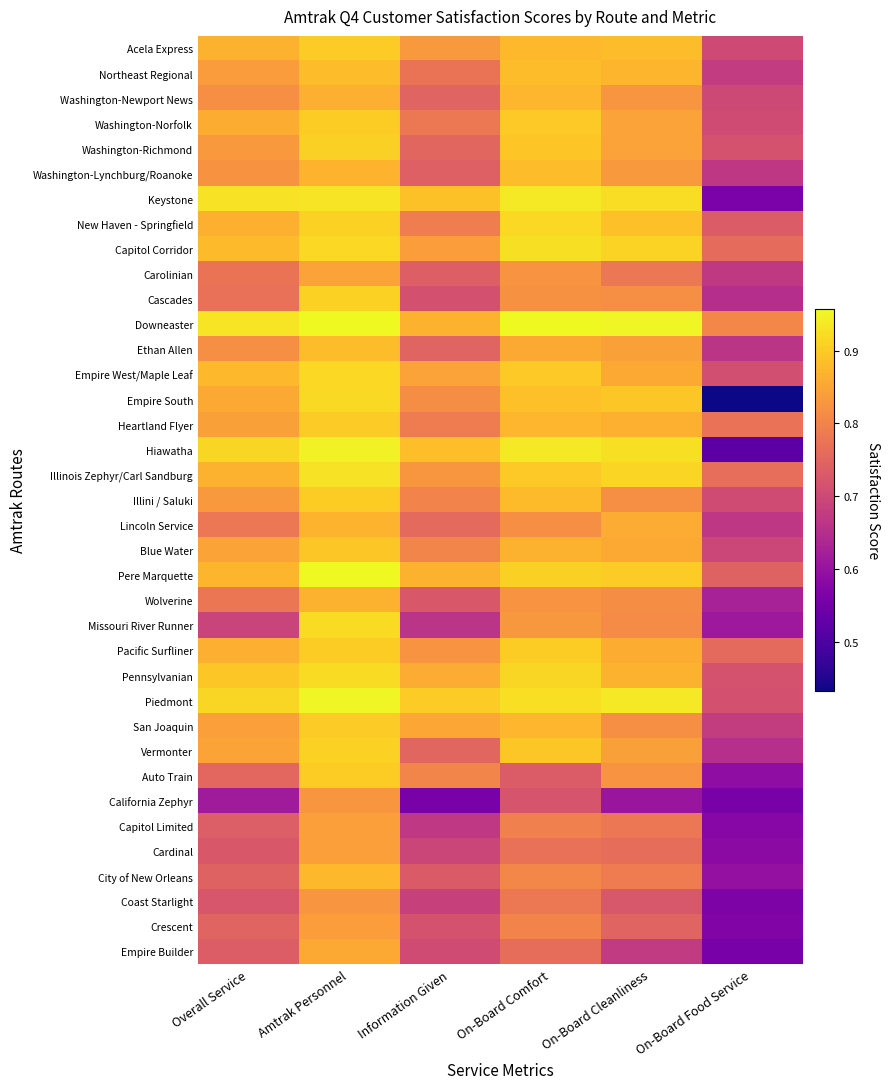

Rank the series at Amtrak Personnel from highest to lowest value.

Downeaster, Pere Marquette, Piedmont, Hiawatha, Keystone, Illinois Zephyr/Carl Sandburg, Missouri River Runner, Pennsylvanian, Empire South, Capitol Corridor, Empire West/Maple Leaf, Vermonter, New Haven - Springfield, Cascades, Washington-Richmond, Pacific Surfliner, Auto Train, Washington-Norfolk, Illini / Saluki, Heartland Flyer, Acela Express, San Joaquin, Blue Water, Ethan Allen, Northeast Regional, City of New Orleans, Washington-Lynchburg/Roanoke, Lincoln Service, Wolverine, Washington-Newport News, Empire Builder, Carolinian, Capitol Limited, Cardinal, Crescent, California Zephyr, Coast Starlight